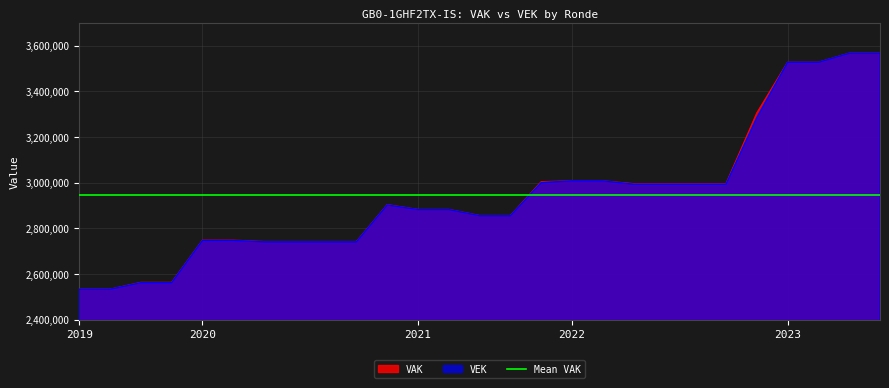

At 2020 1ste aanpassing - ontwerp, list the series in order from largest to smallest.

VAK, VEK